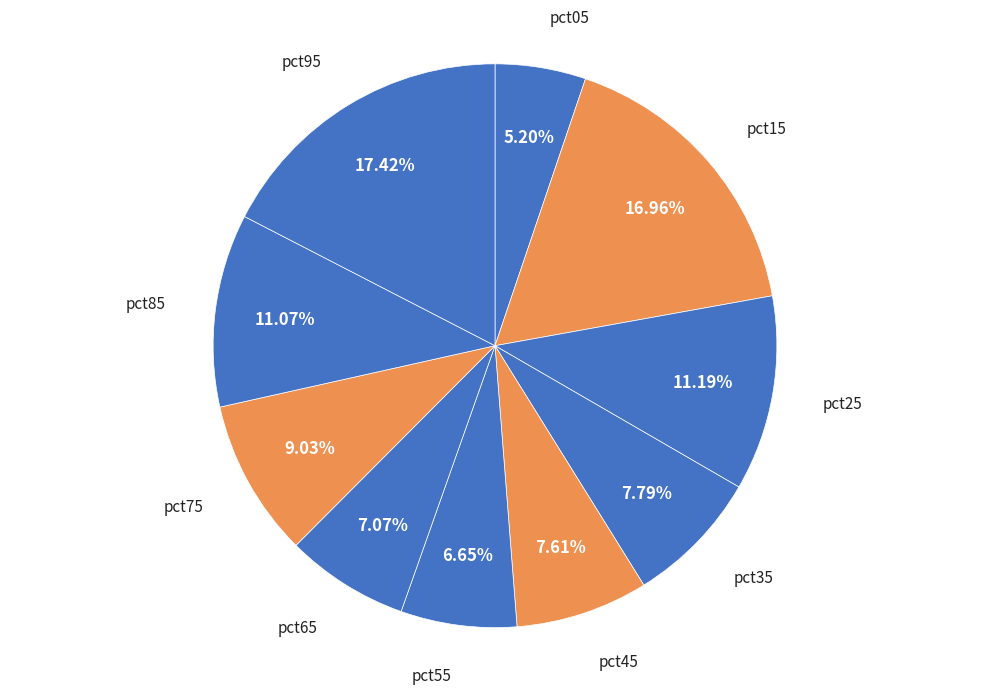

Which category has the smallest portion of the pie?

pct05